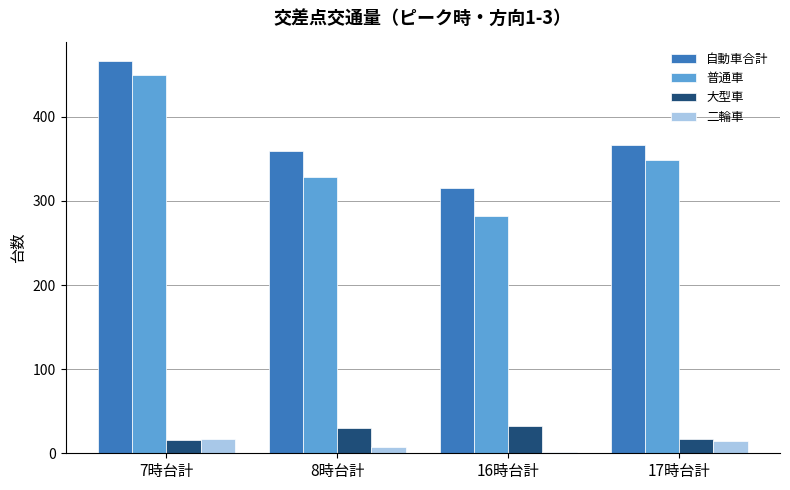

At which category does the chart reach its minimum across all series?

16時台計